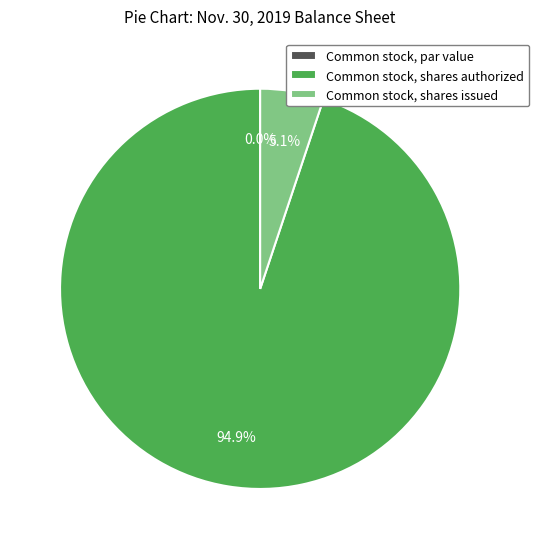

How much of the chart is everything except Common stock, shares authorized?

5.1%